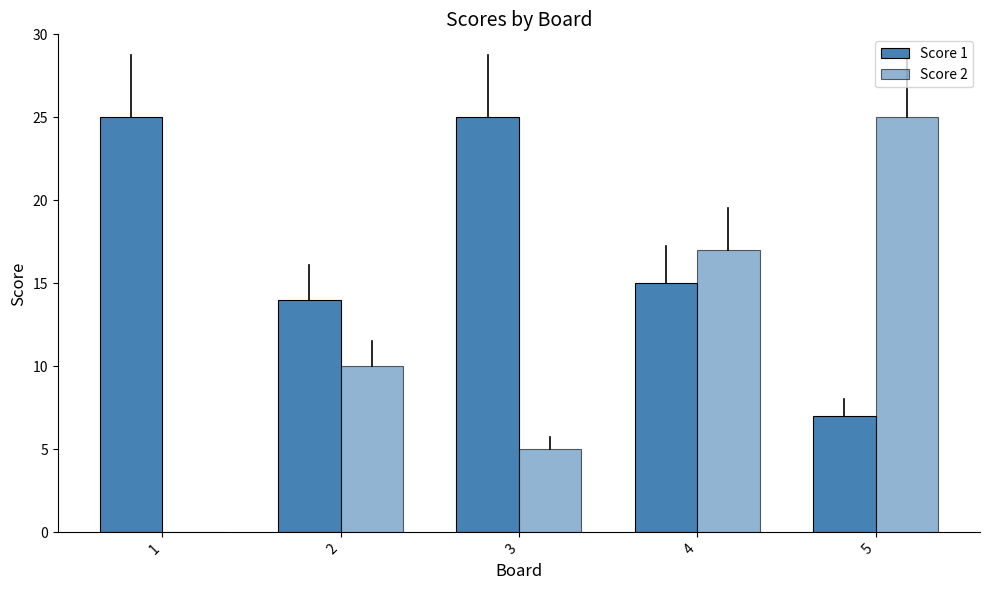

Which category has the highest value across all series?

1